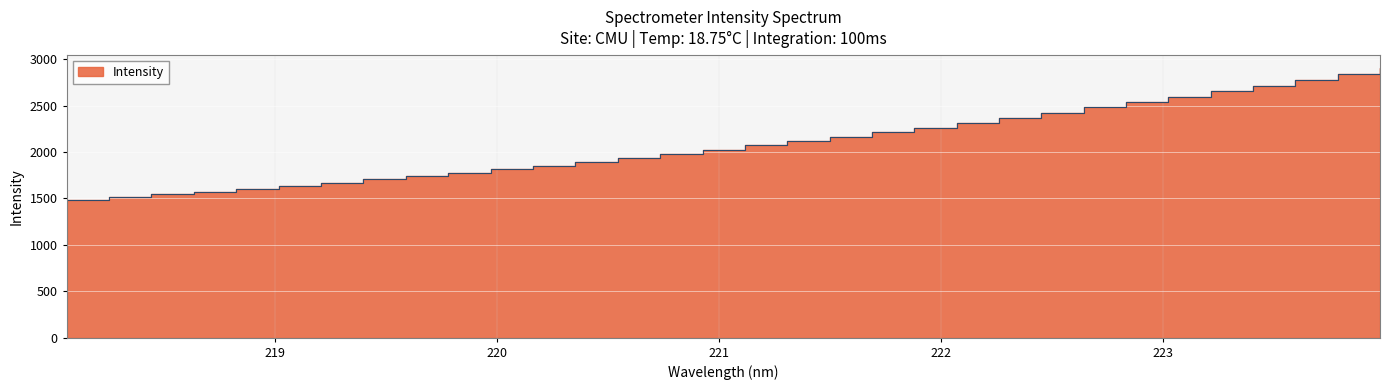

Reading left to right, transcribe all the data shown in this chart.

218.0596=1485.1	218.2508=1513.1	218.442=1542.8	218.6332=1573.7	218.8244=1603.9	219.0156=1636.0	219.2067=1669.8	219.3979=1704.3	219.589=1739.5	219.7801=1776.0	219.9712=1815.6	220.1623=1854.3	220.3533=1895.1	220.5444=1937.3	220.7354=1980.1	220.9264=2023.7	221.1174=2071.2	221.3083=2117.8	221.4993=2164.2	221.6902=2211.2	221.8812=2263.1	222.0721=2315.0	222.263=2367.9	222.4538=2423.1	222.6447=2479.5	222.8355=2537.7	223.0264=2594.6	223.2172=2651.9	223.408=2712.1	223.5987=2774.4	223.7895=2835.9	223.9802=2900.5